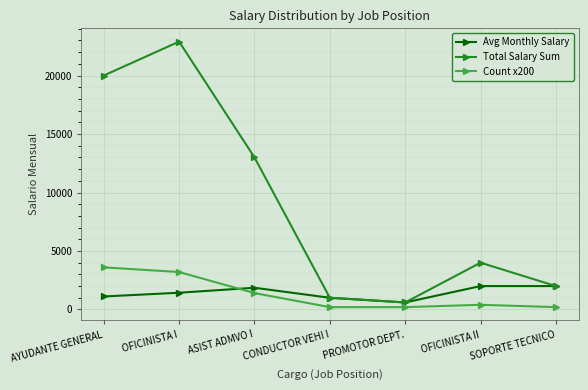

What is the label of the 1st point from the left?

AYUDANTE GENERAL